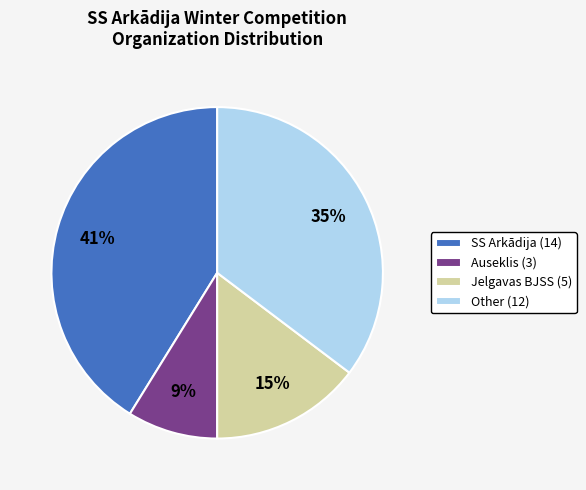

What percentage is the Auseklis slice, to the nearest percent?

9%